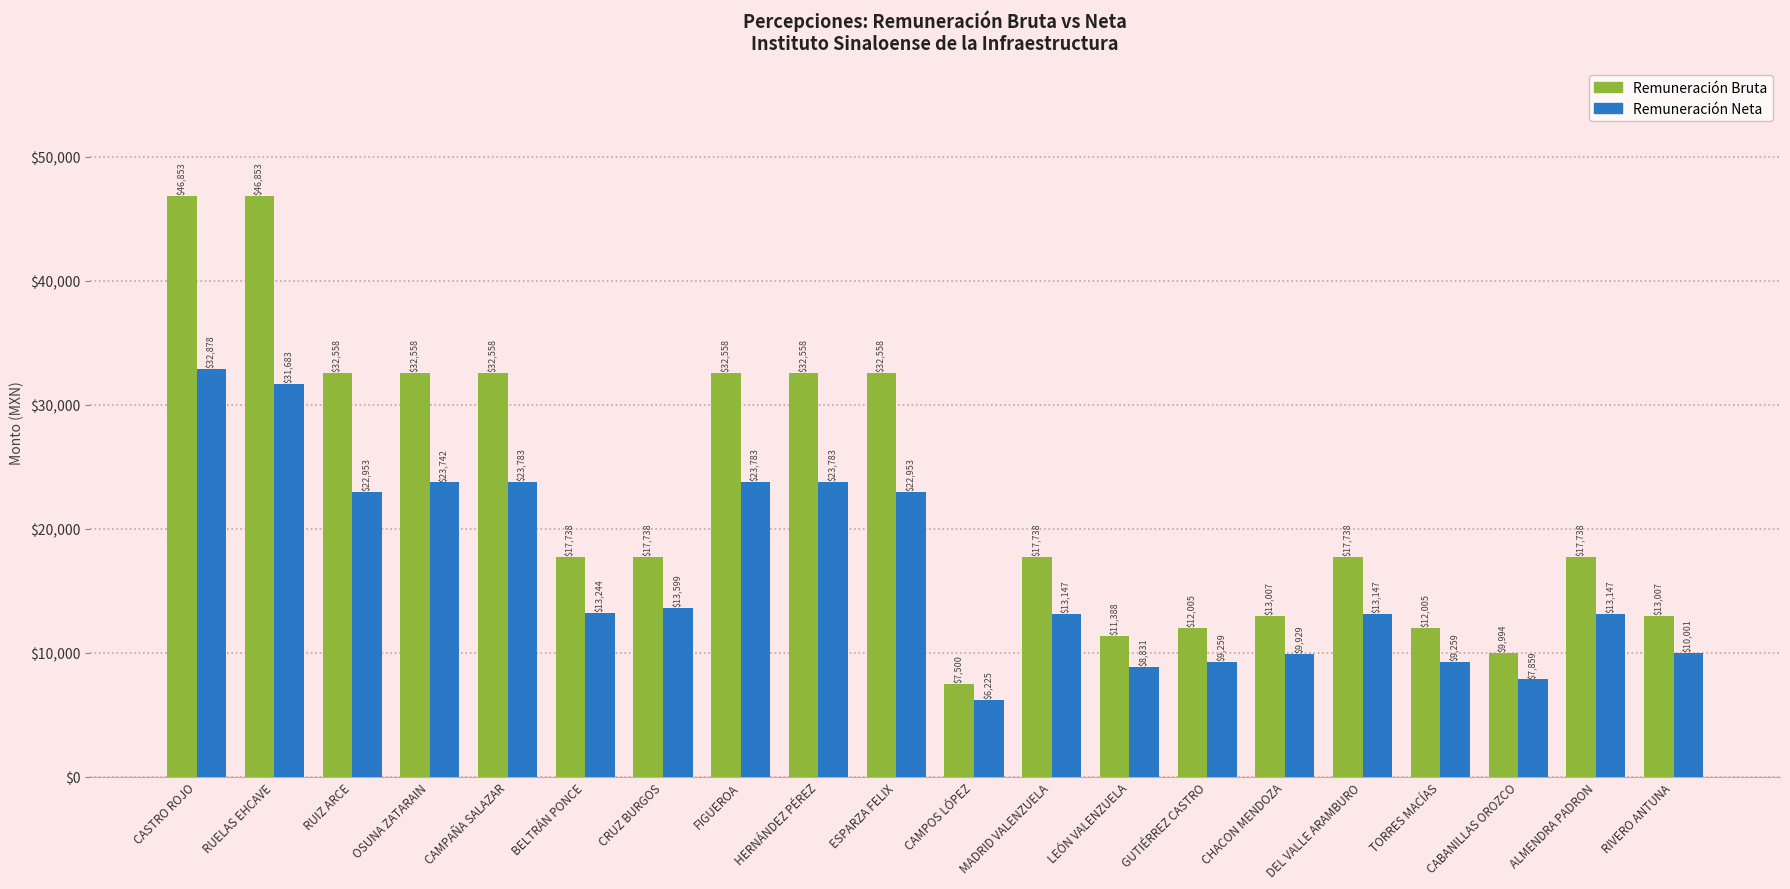

What is the value of the Remuneración Bruta bar at the 18th from the left?

9994.1